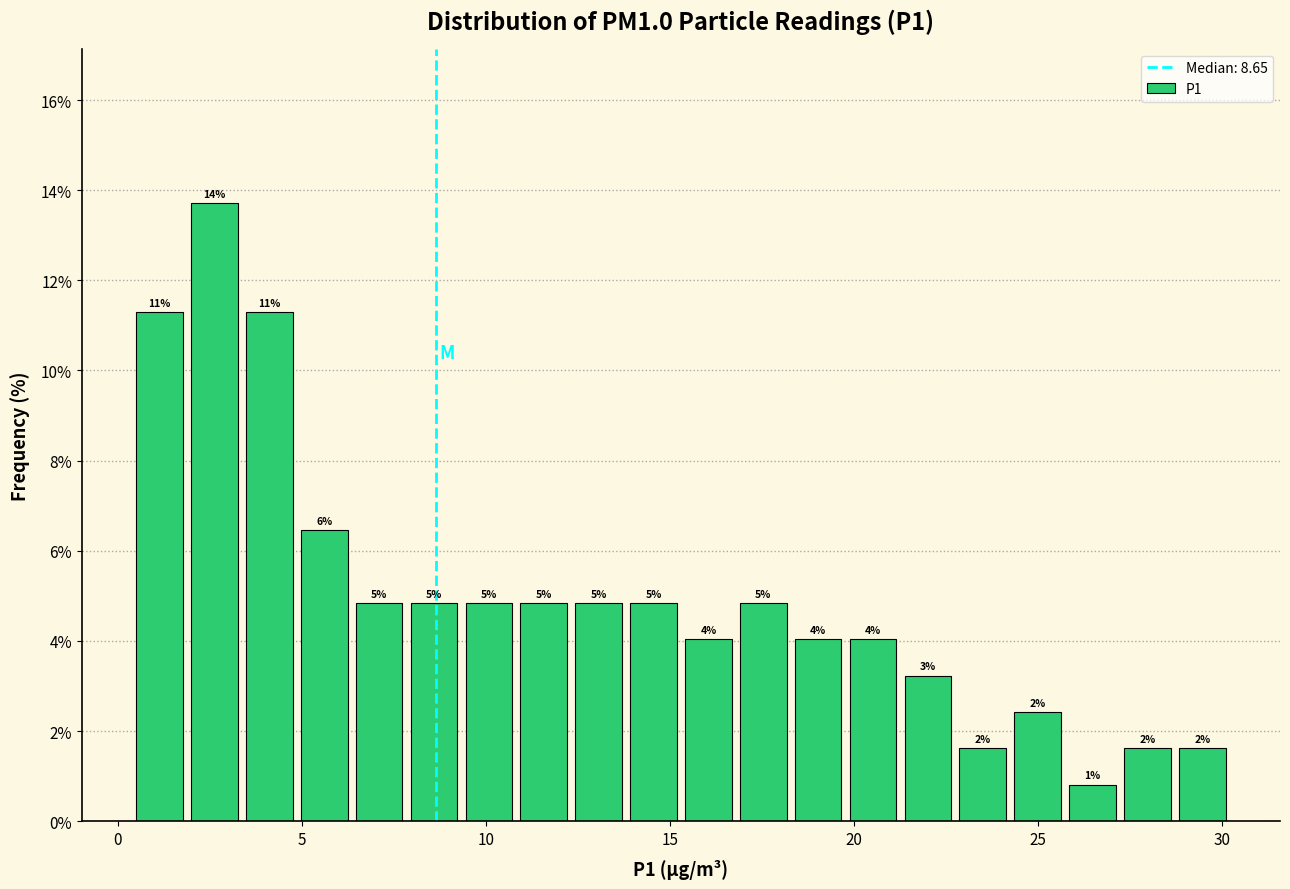

Read against the x-axis, roughly where is the centre of the tallest bar?

2.5